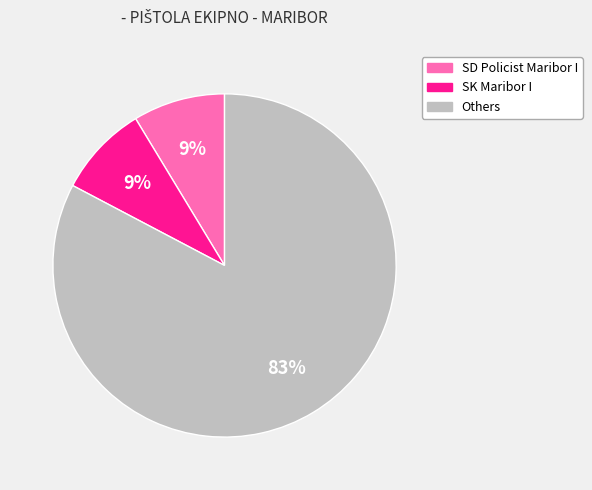

Is there a majority slice in this chart?

Yes